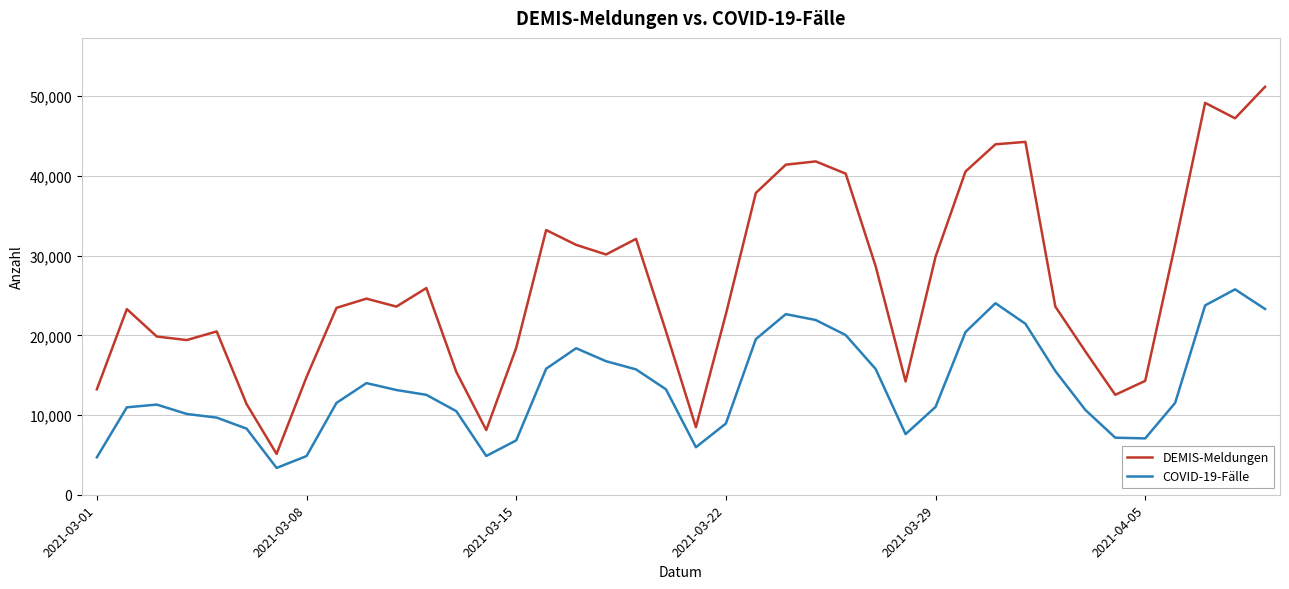

Which series has the largest total across all categories?

DEMIS-Meldungen